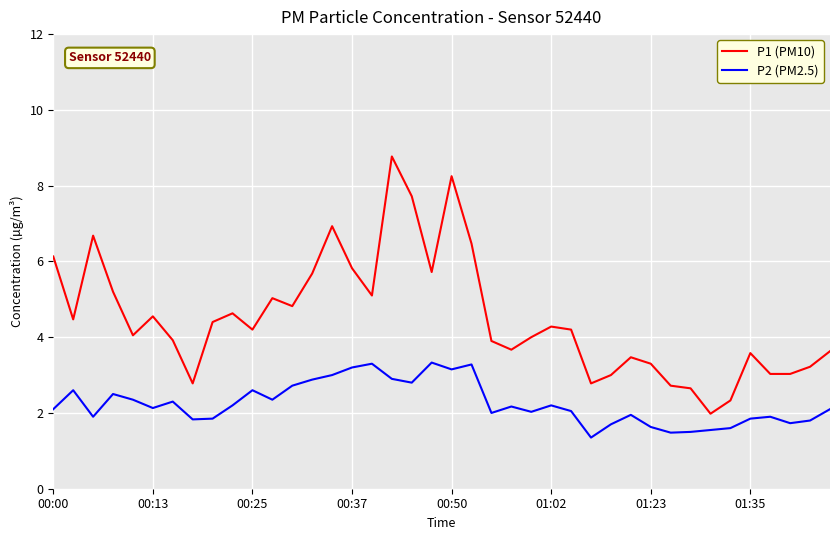

True or false: P1 (PM10) and P2 (PM2.5) intersect in this chart.

False